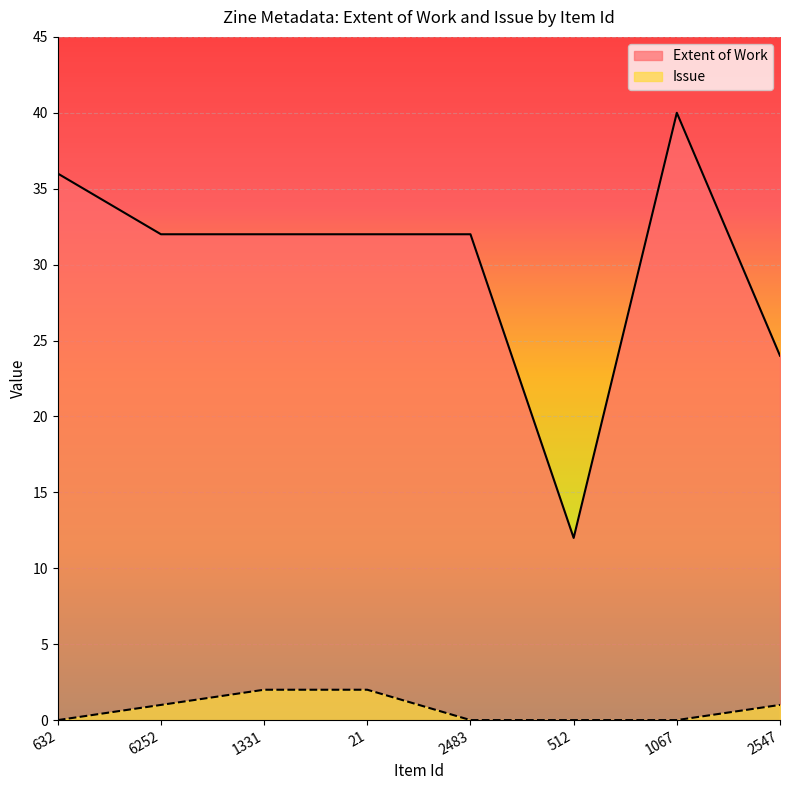

True or false: Issue and Extent of Work cross at least once.

False